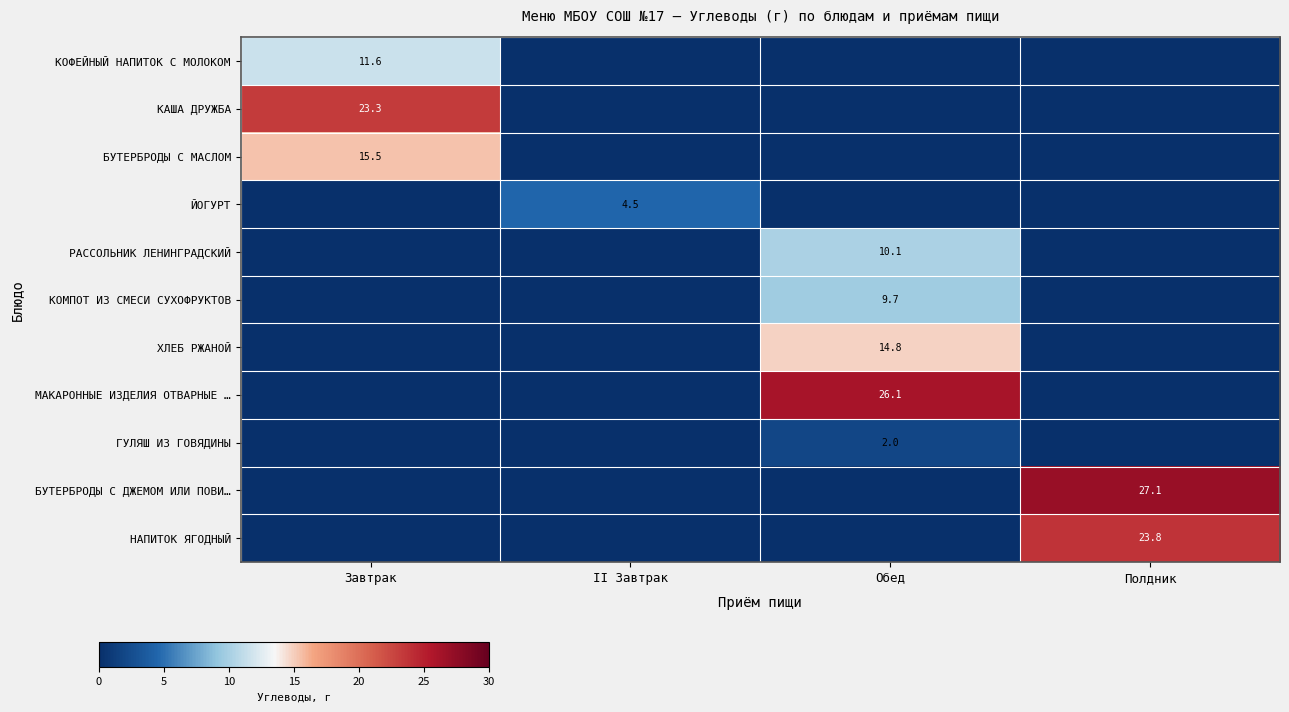

What is the total value across all series at Завтрак?

50.3